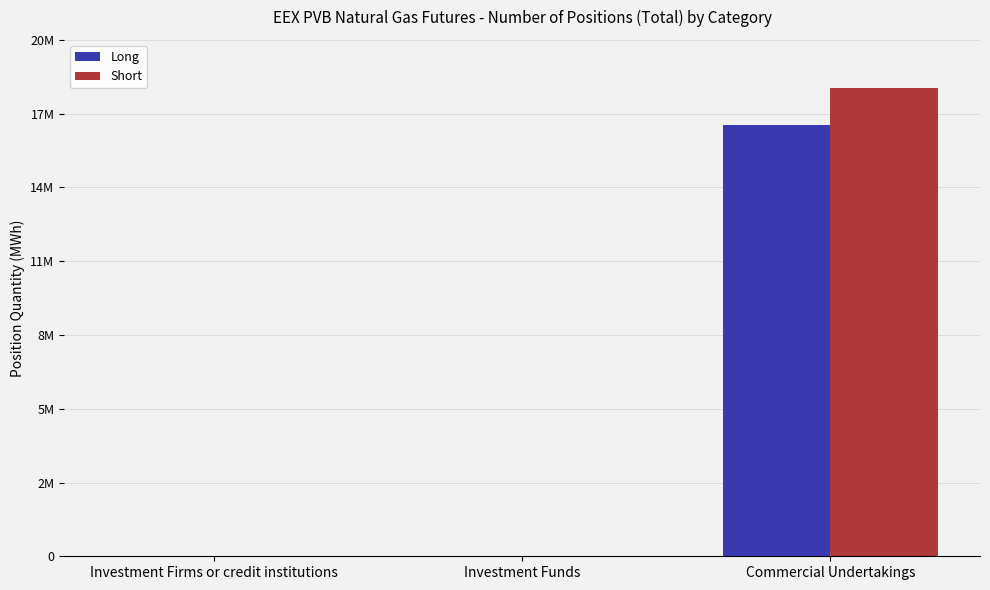

What is the difference between the Short values at Commercial Undertakings and Investment Firms or credit institutions?

18144070